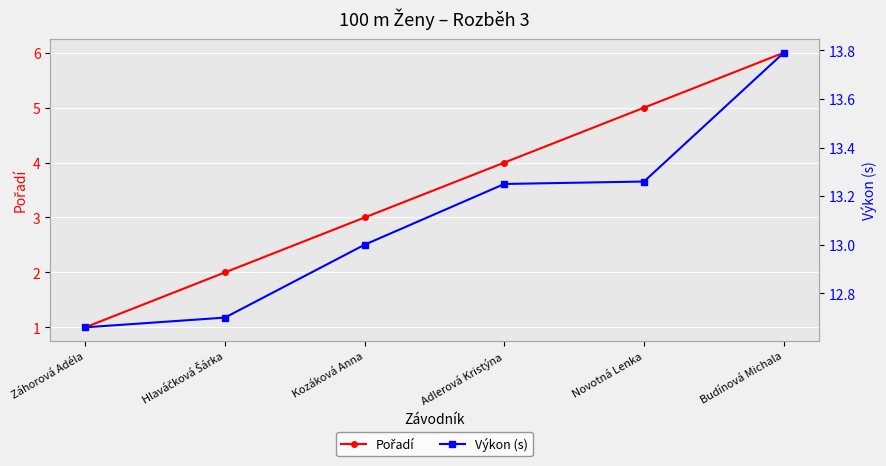

The Výkon (s) series shows 20.7 at Hlaváčková Šárka. True or false?

False